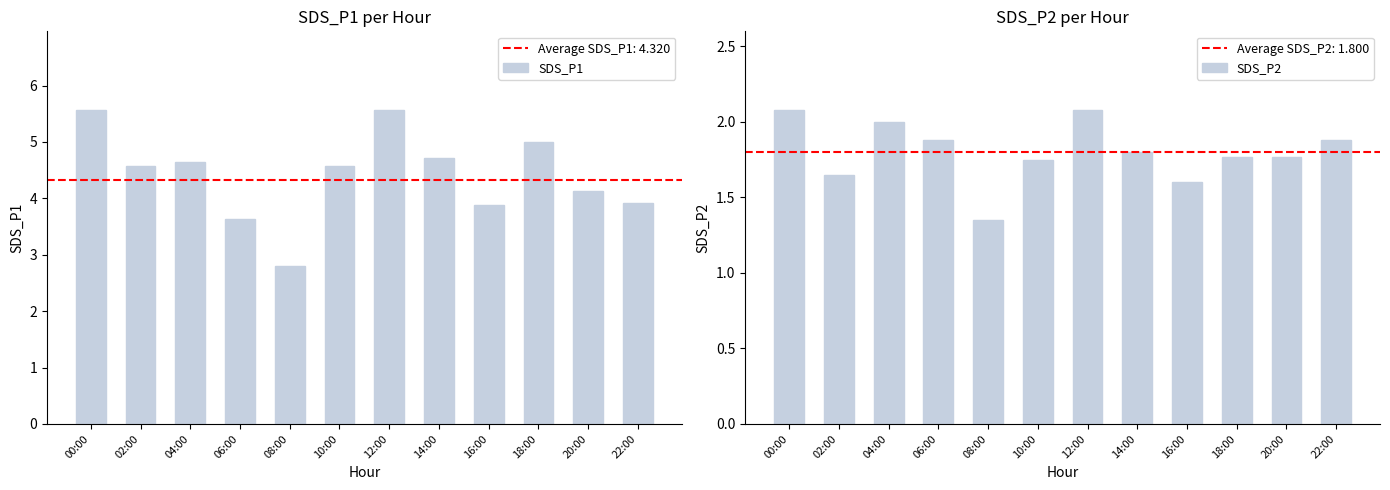

What is the minimum value for SDS_P2?

1.4